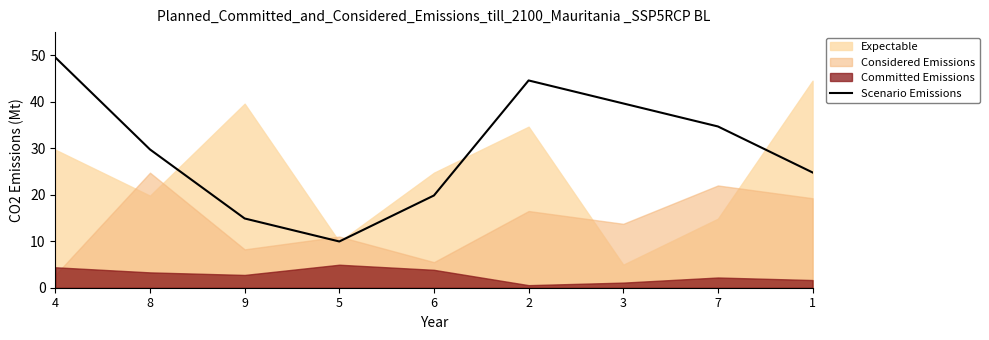

List the labels in order of value, smallest first.

5, 9, 6, 1, 8, 7, 3, 2, 4